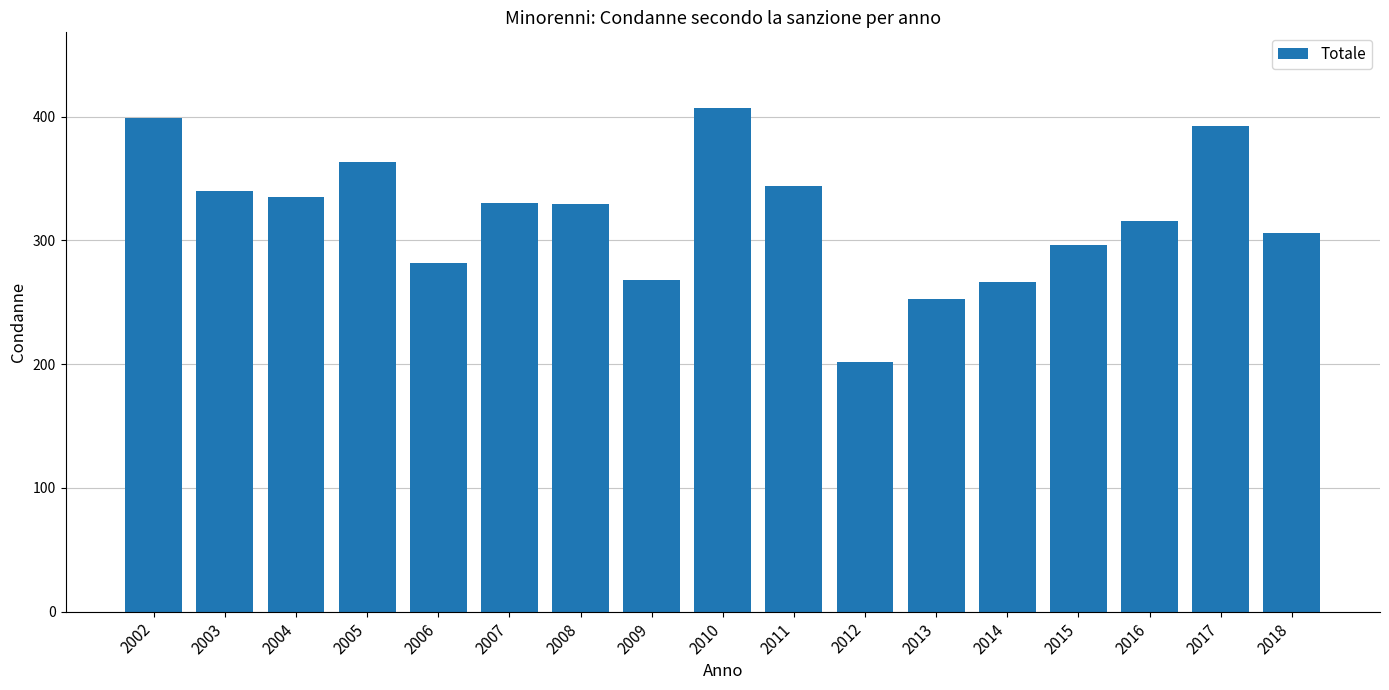

At which label is the value closest to 304?

2018